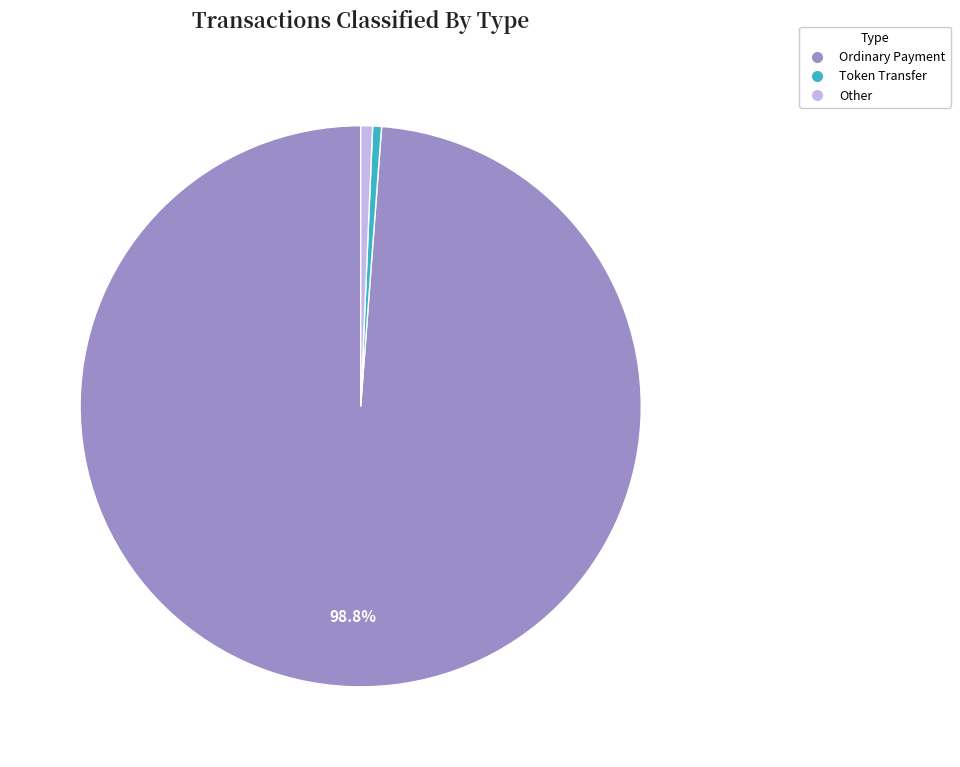

Is there a majority slice in this chart?

Yes